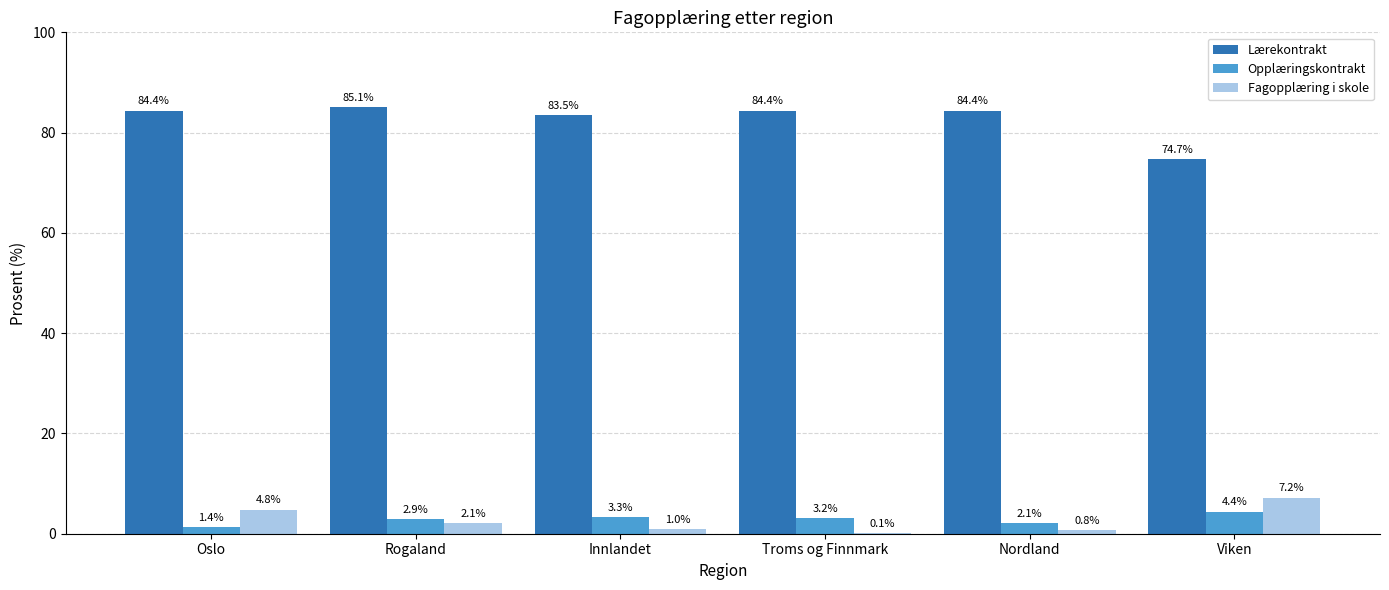

What is the sum of all Opplæringskontrakt values?

17.3